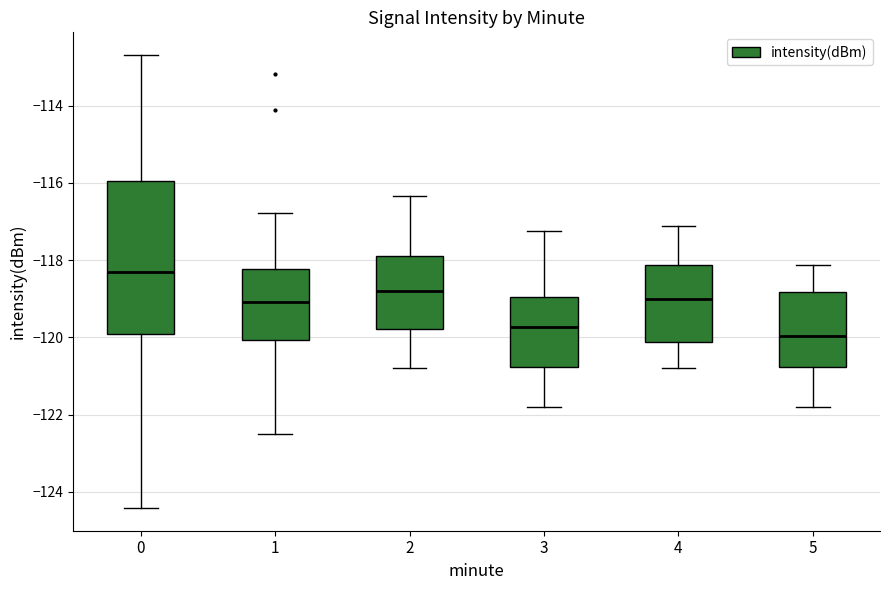

Comparing the boxes themselves (not the whiskers), which one is the tallest?

0